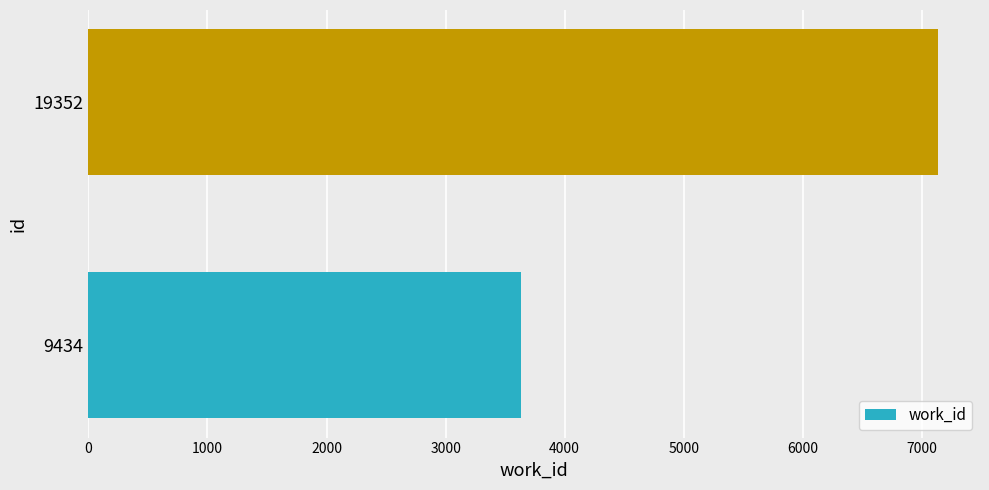

Are the bars horizontal?

Yes